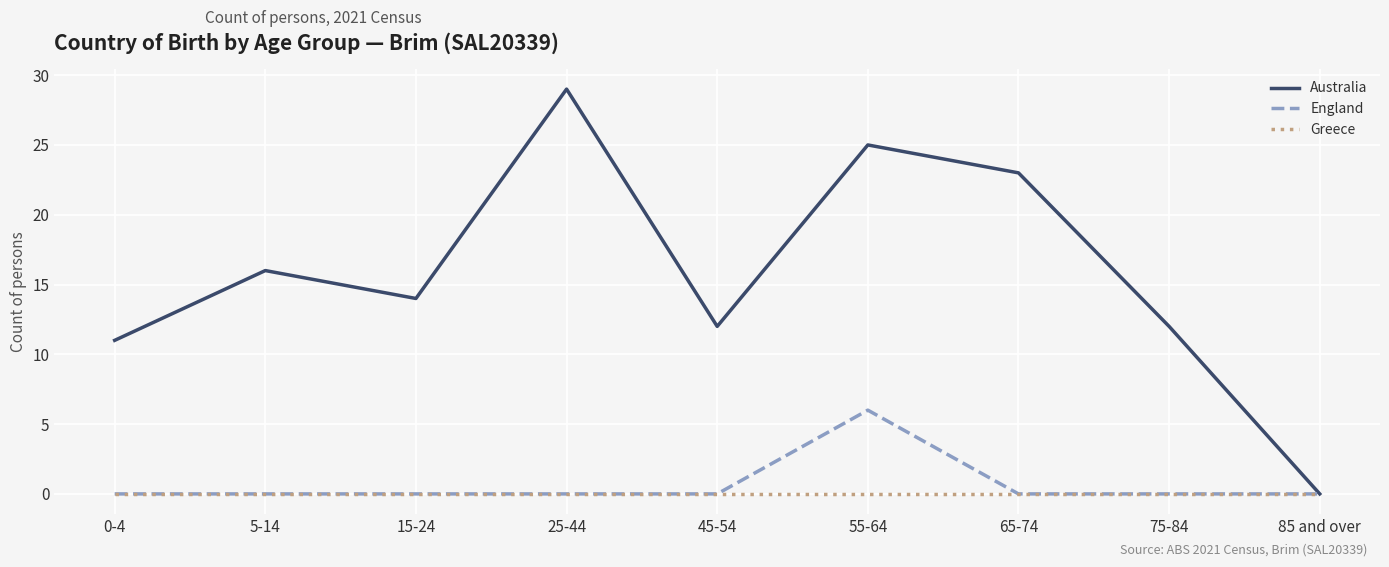

List the series in order of their peak value, highest first.

Australia, England, Greece